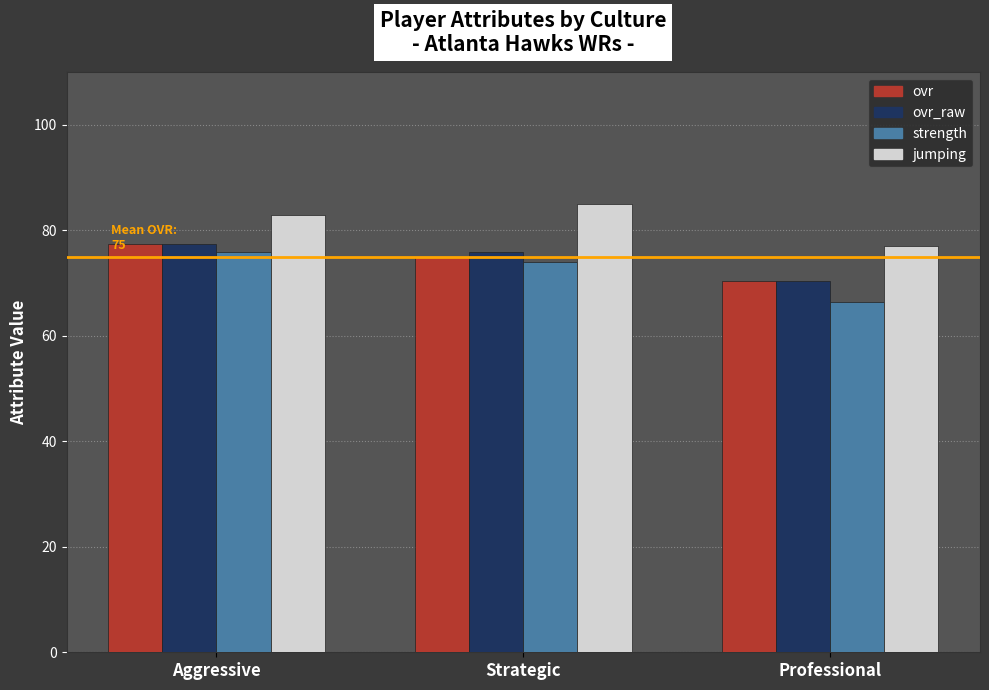

What are all the series names shown in the legend?

ovr, ovr_raw, strength, jumping